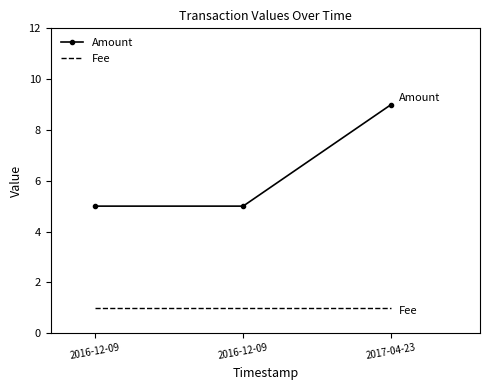

What is the label of the 1st point from the right?

2017-04-23